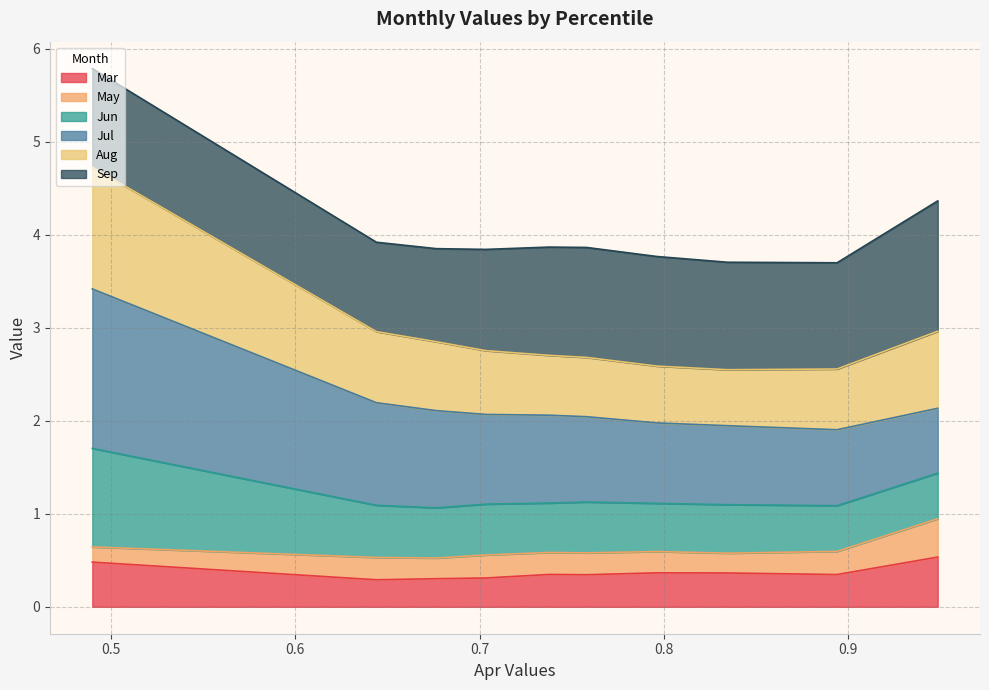

What is the lowest value of the Mar series?

0.3